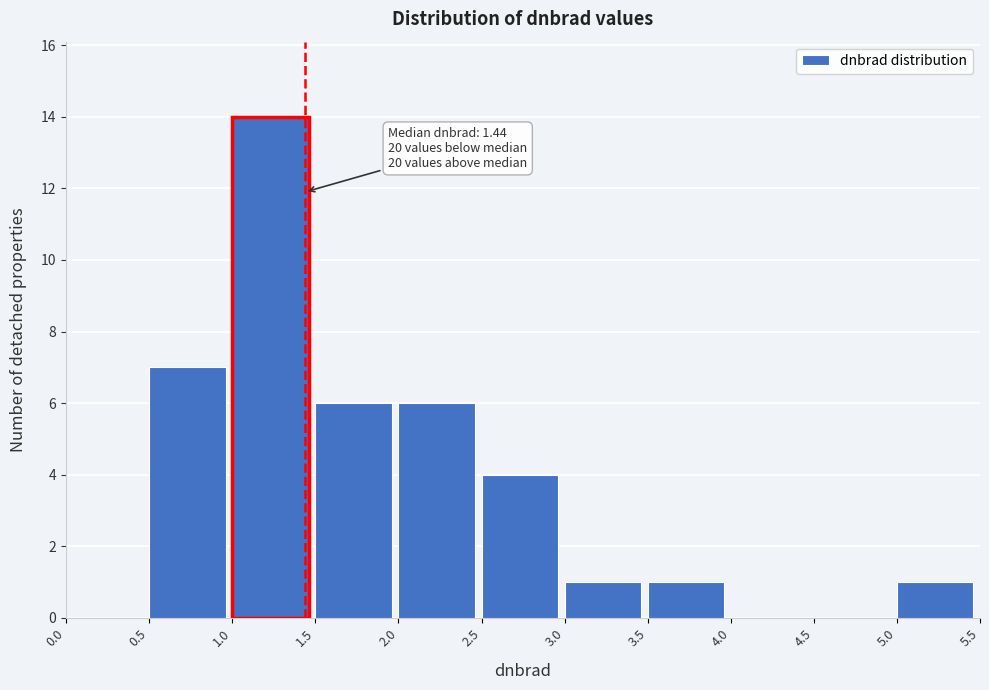

Which range on the x-axis has the tallest bar?

1.0 to 1.5